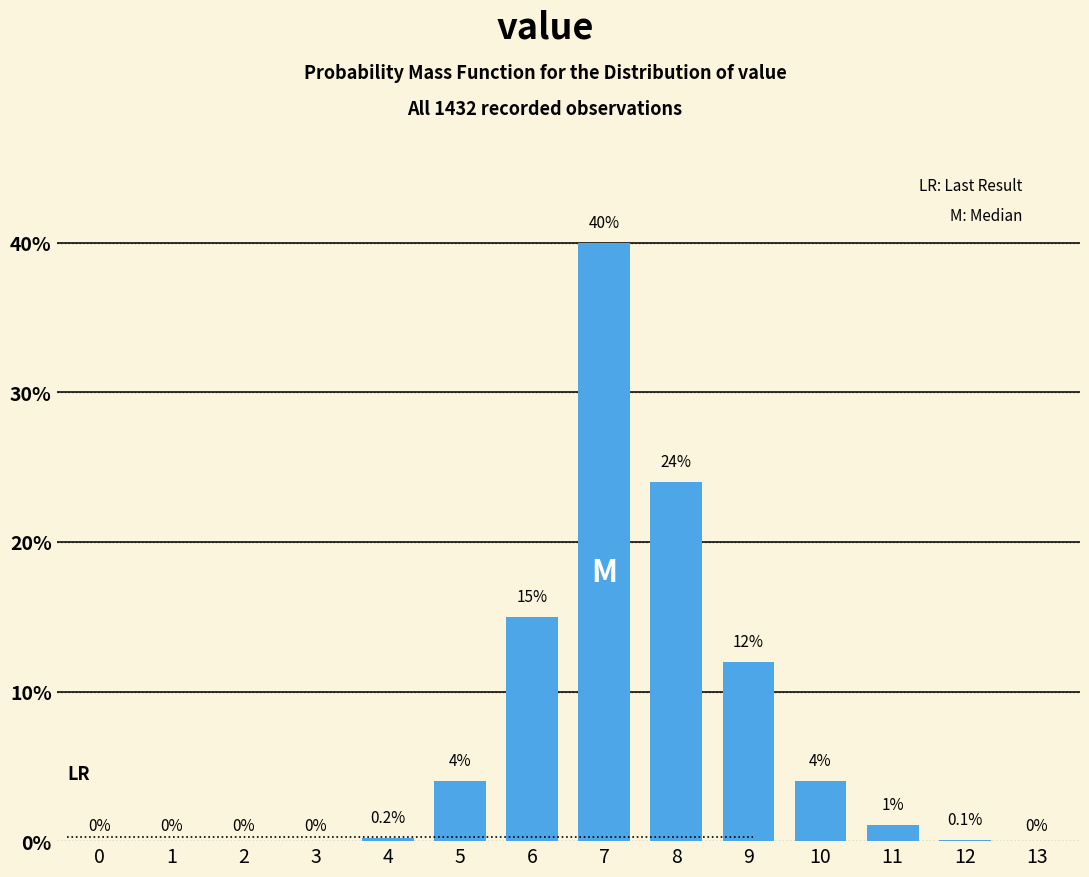

Reading left to right, list all the values displayed in this chart.

0=0.0	1=0.0	2=0.0	3=0.0	4=0.2	5=4.0	6=15.0	7=40.0	8=24.0	9=12.0	10=4.0	11=1.1	12=0.1	13=0.0